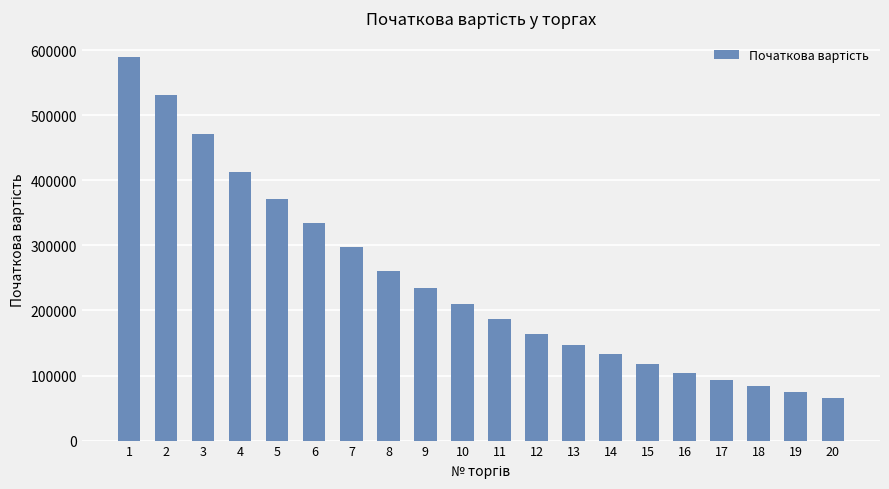

What is the difference between the second highest and minimum values?

465623.4